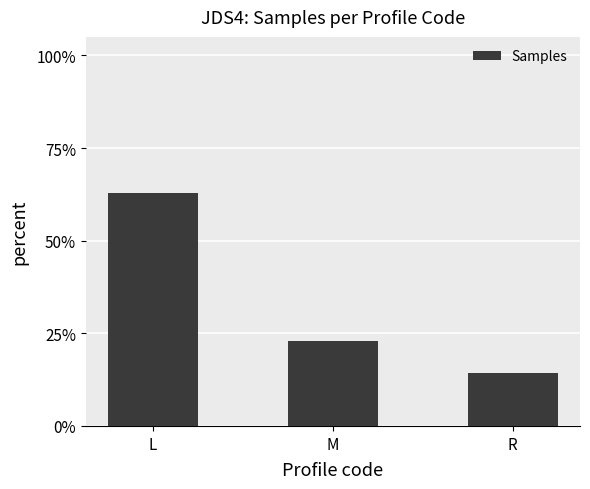

The chart shows a value of 14.3 at R. True or false?

True